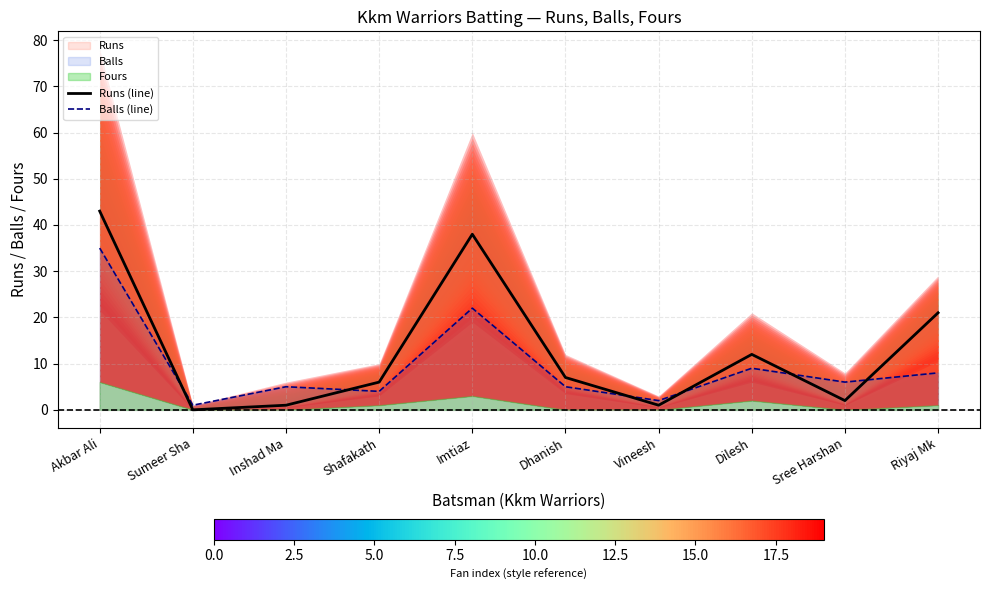

What value does the Balls (line) series have at Shafakath?

4